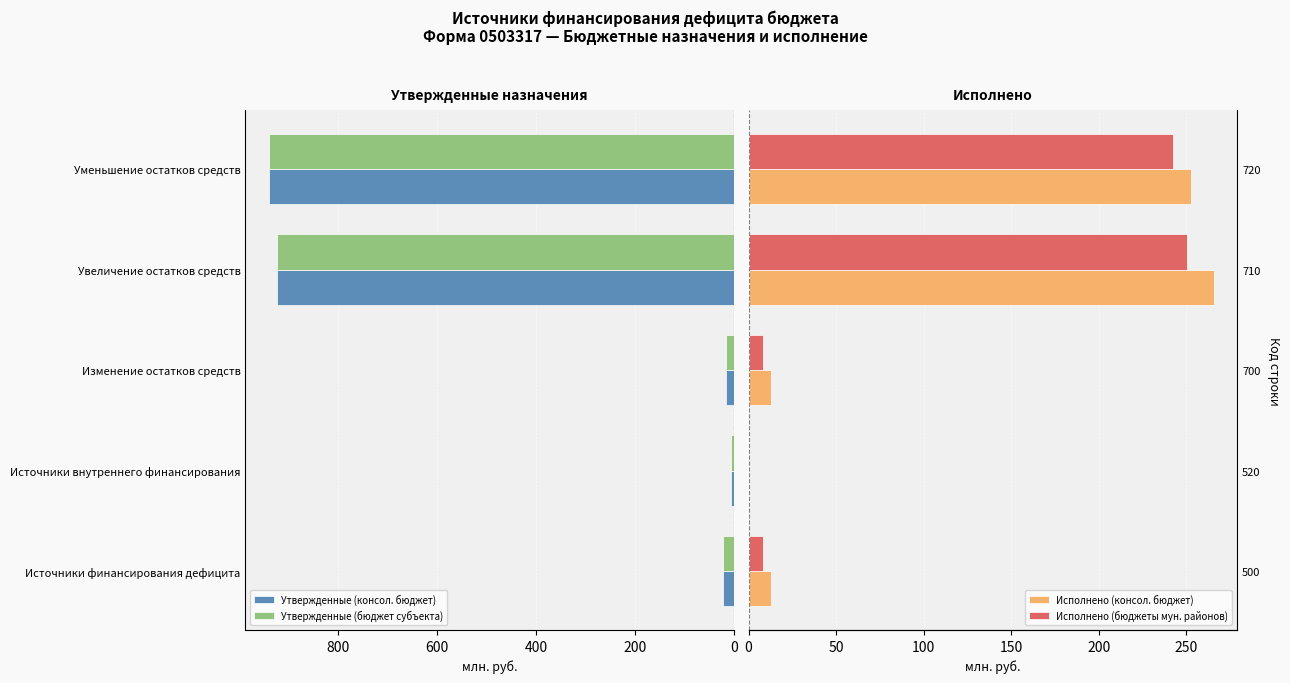

What is the value of the Исполнено (бюджеты мун. районов) bar at the 3rd from the left?

8.3